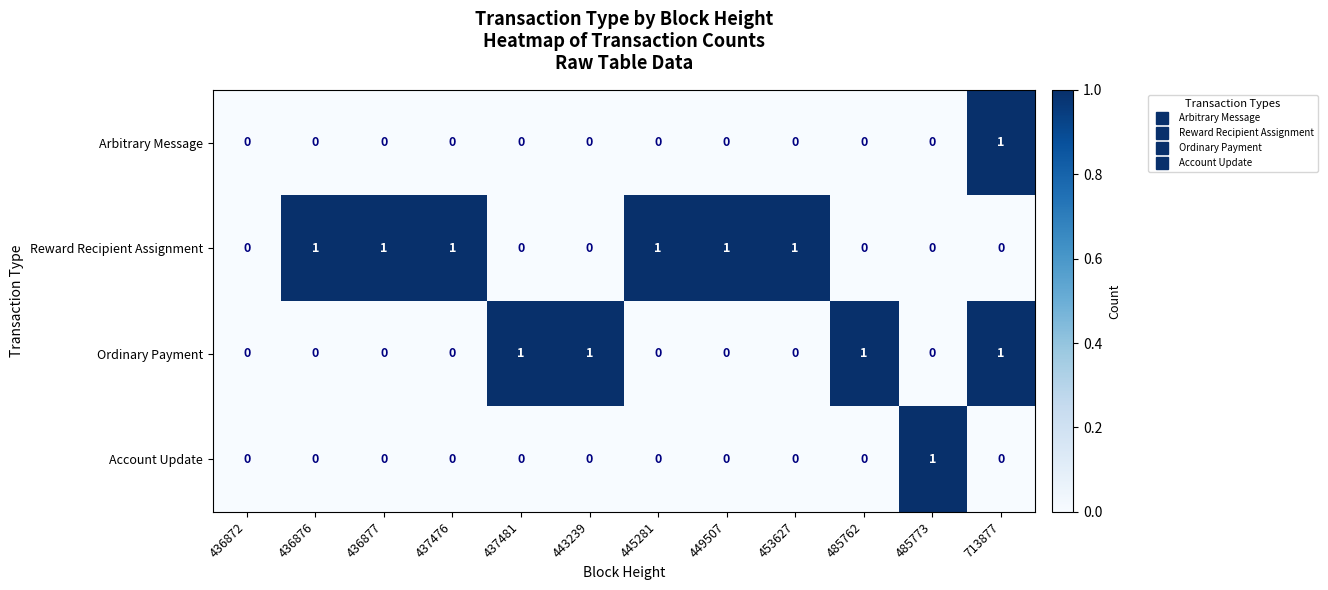

What is the difference between the highest and lowest values at 437476?

1